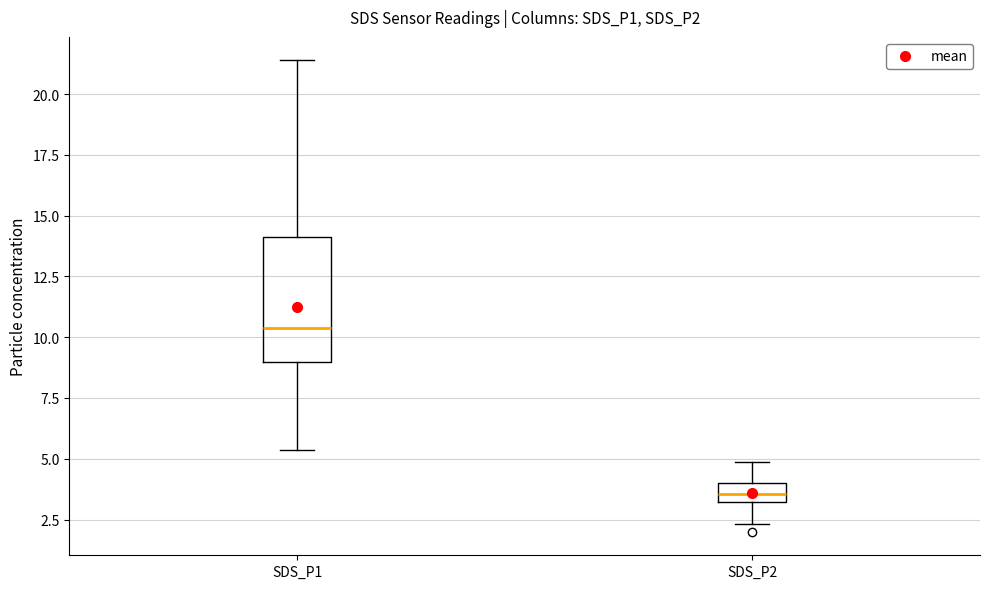

Reading left to right, read every box against the y-axis: the position of its median line, the range the box covers, and the ends of its whiskers. The values are not printed on the chart, so give them approximately, as read against the axis.

SDS_P1: median 10.5, box 9.0 to 14.0, whiskers 5.5 to 21.5
SDS_P2: median 3.5, box 3.0 to 4.0, whiskers 2.5 to 5.0